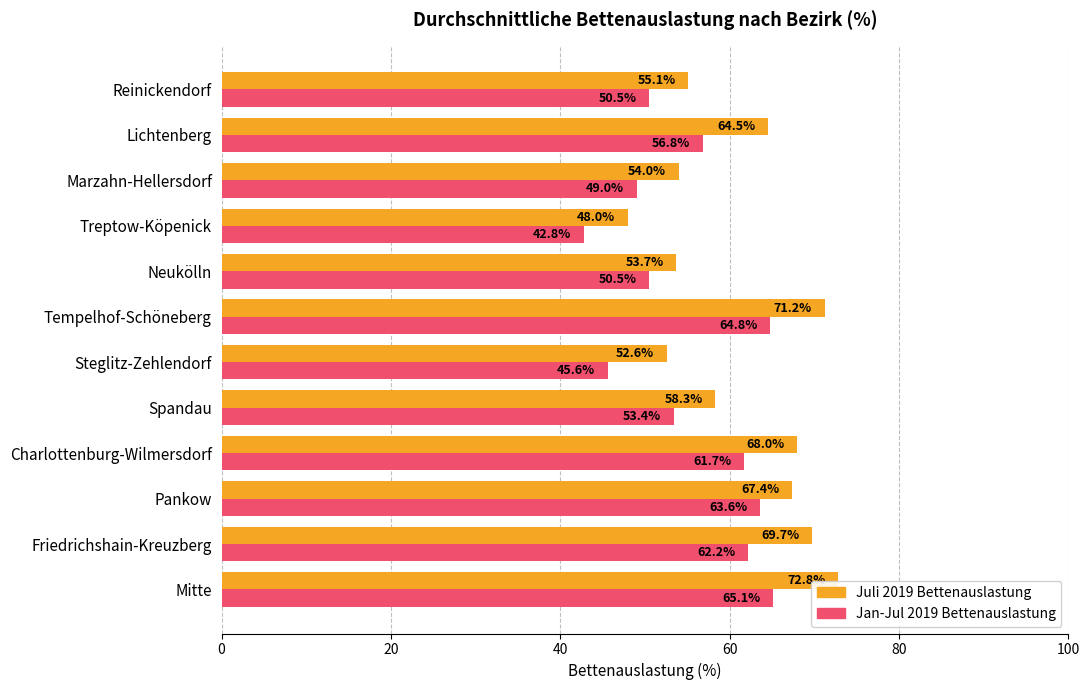

List the series in order of their peak value, highest first.

Juli 2019 Bettenauslastung, Jan-Jul 2019 Bettenauslastung